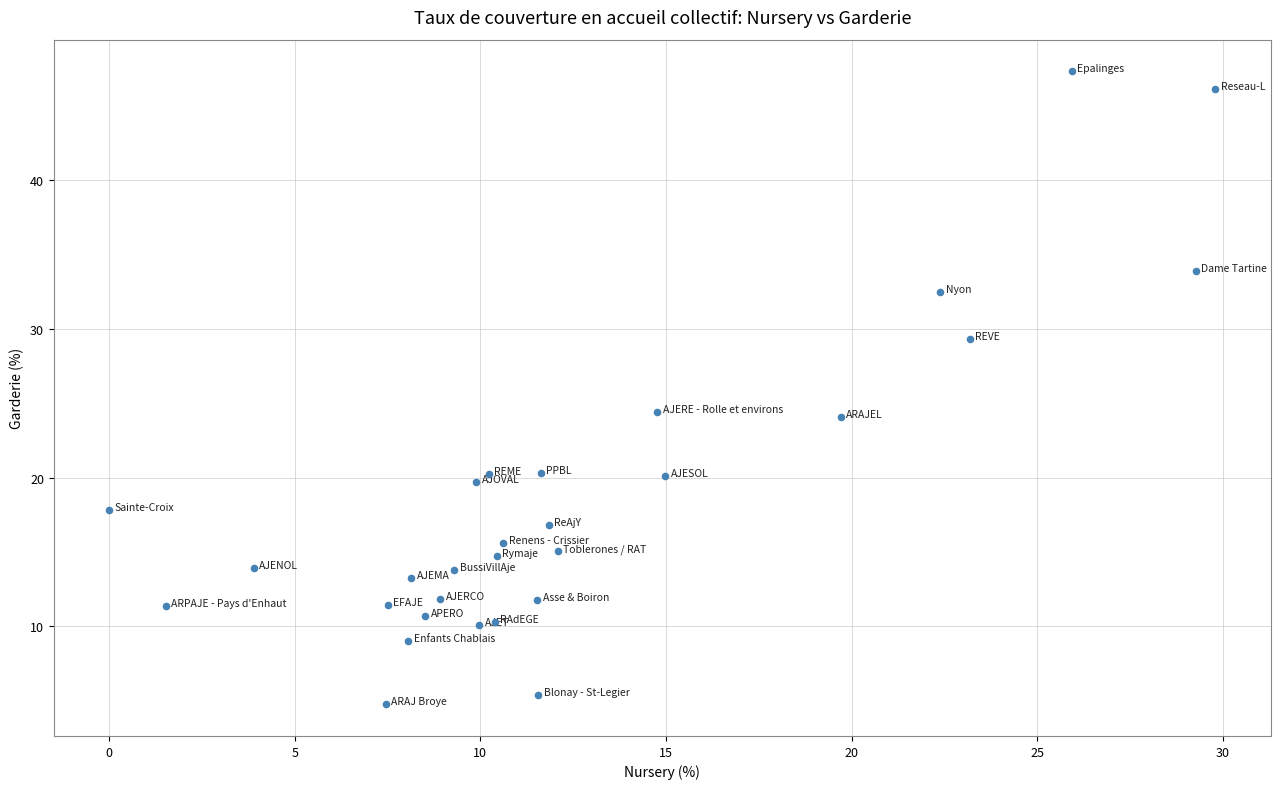

What is the range of X values (max minus min)?

29.8